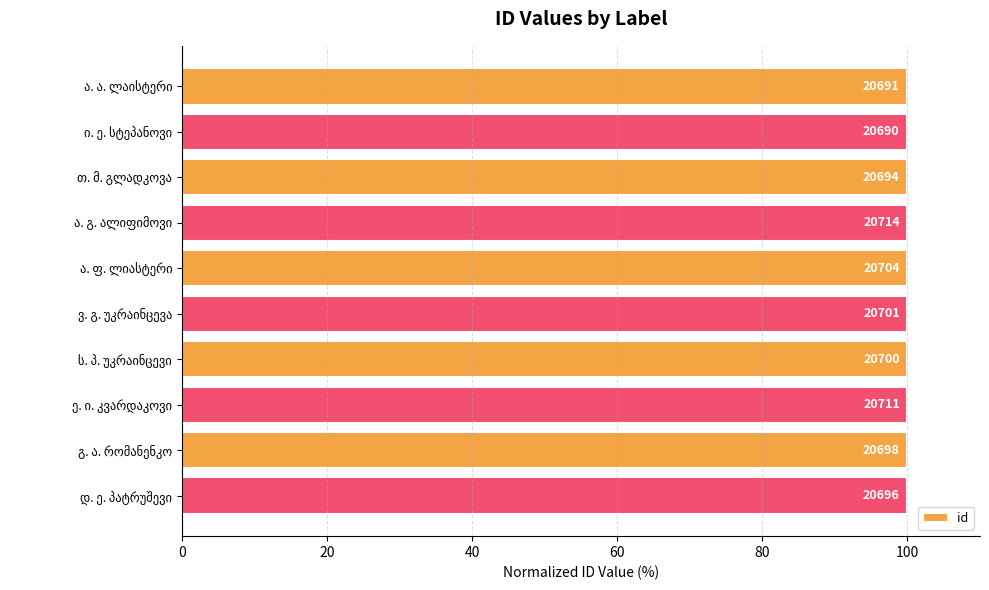

How many bars are there in total?

10